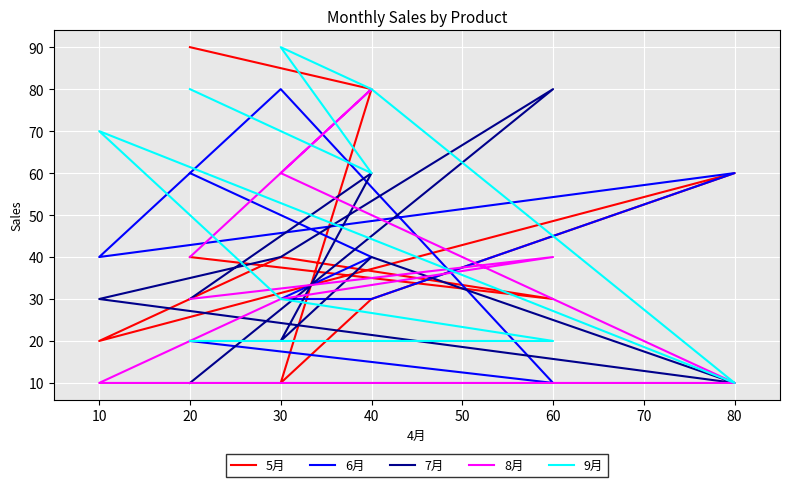

What is the difference between the 9月 values at 30 and 80?

60